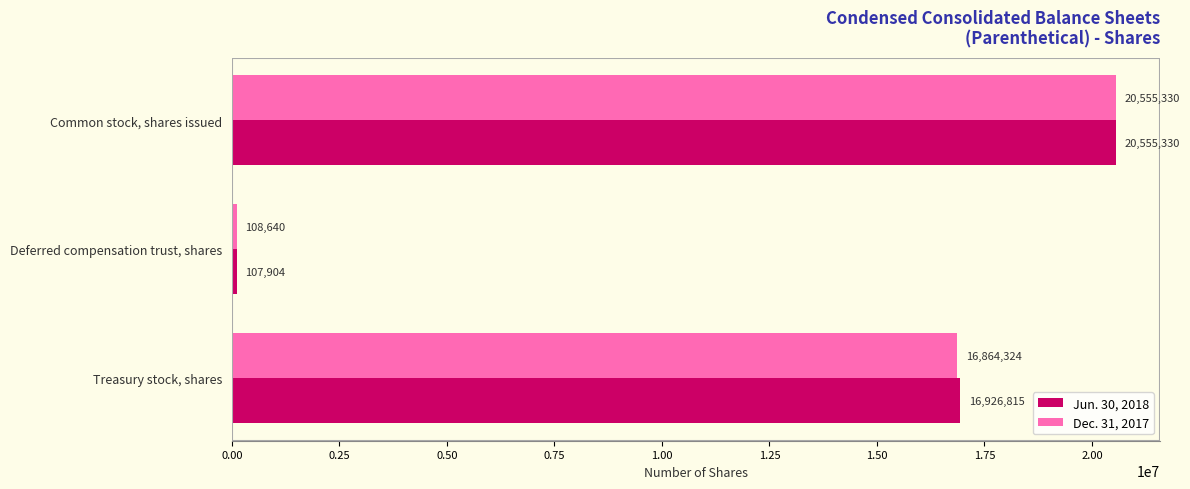

Which category has the lowest value in the Dec. 31, 2017 series?

Deferred compensation trust, shares